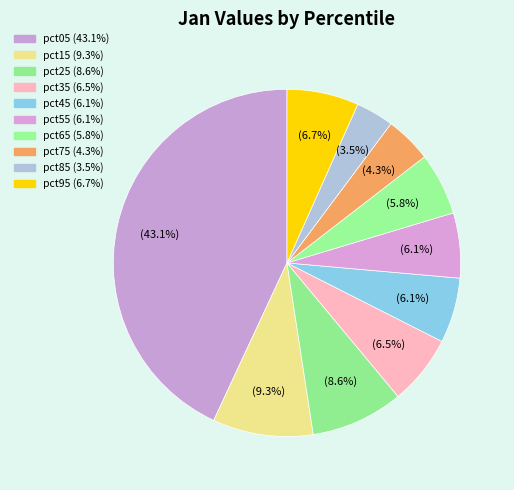

Which category has the smallest portion of the pie?

pct85